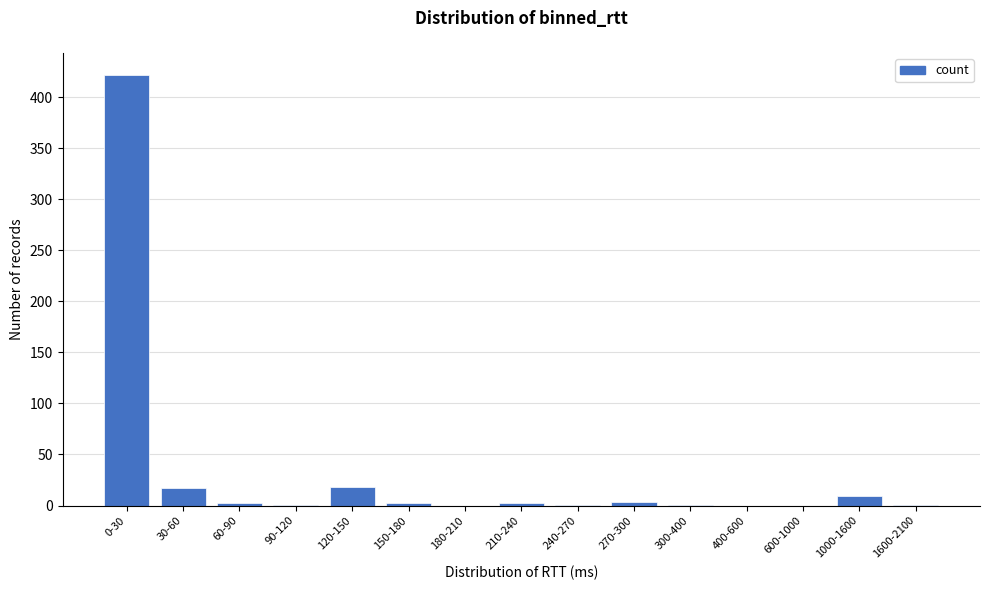

Is it true that the value at 30-60 is 17?

True